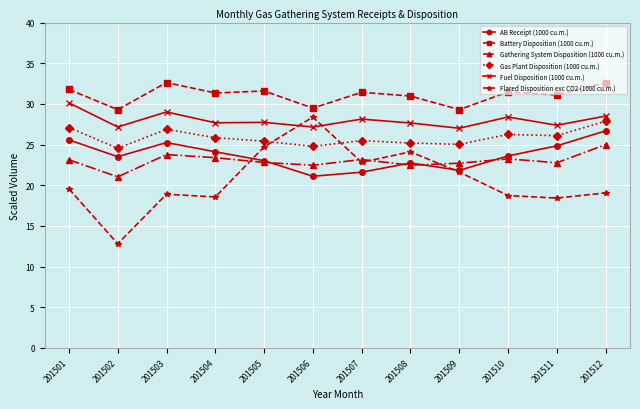

What is the difference between the second highest and minimum values in the AB Receipt (1000 cu.m.) series?

4.5